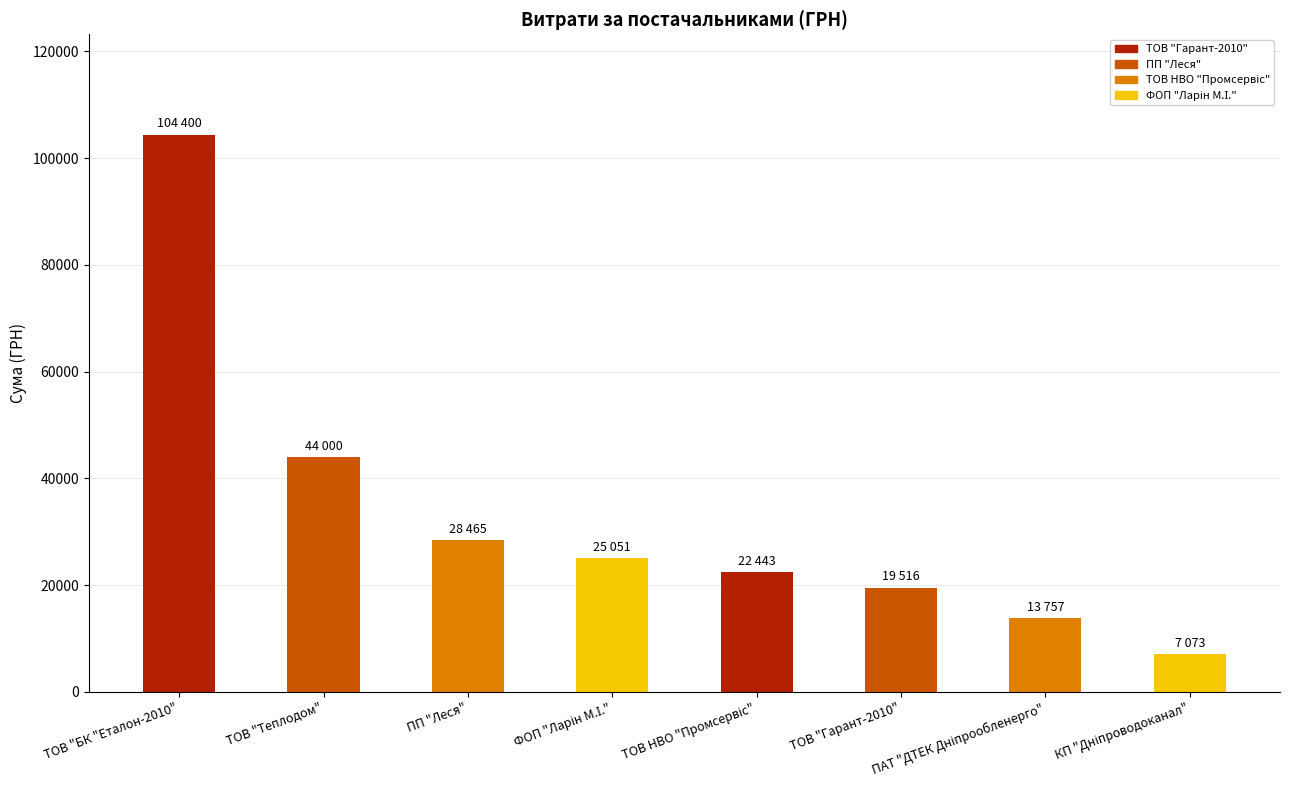

What is the minimum value shown in the chart?

7073.4